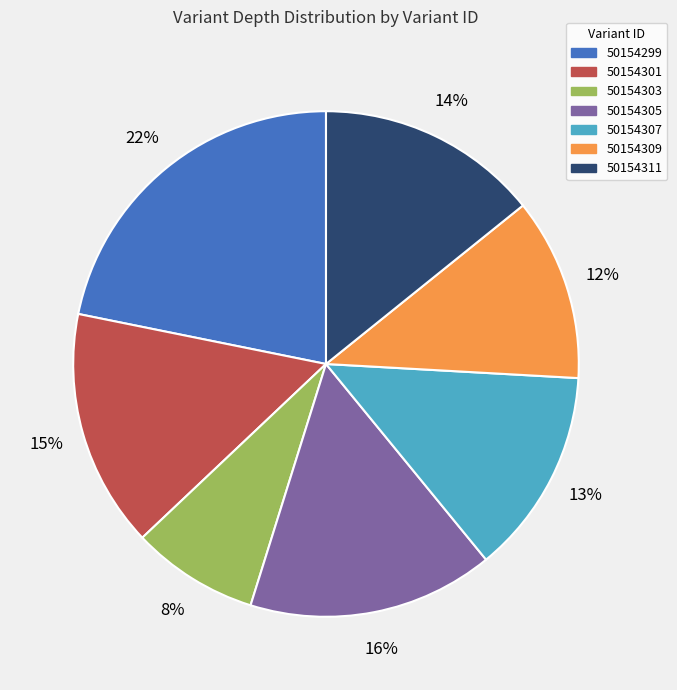

What is the largest slice in the pie chart?

50154299